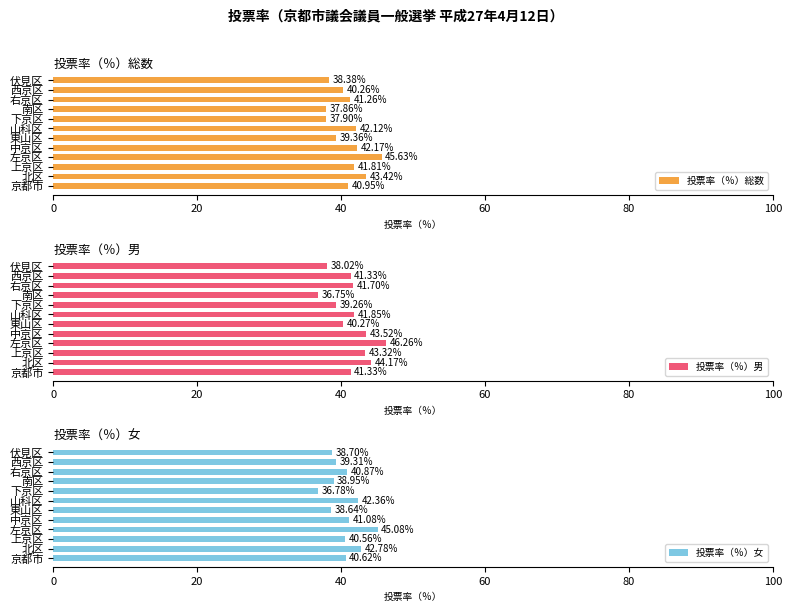

The value of 投票率（％）女 at 北区 is 71.3. True or false?

False